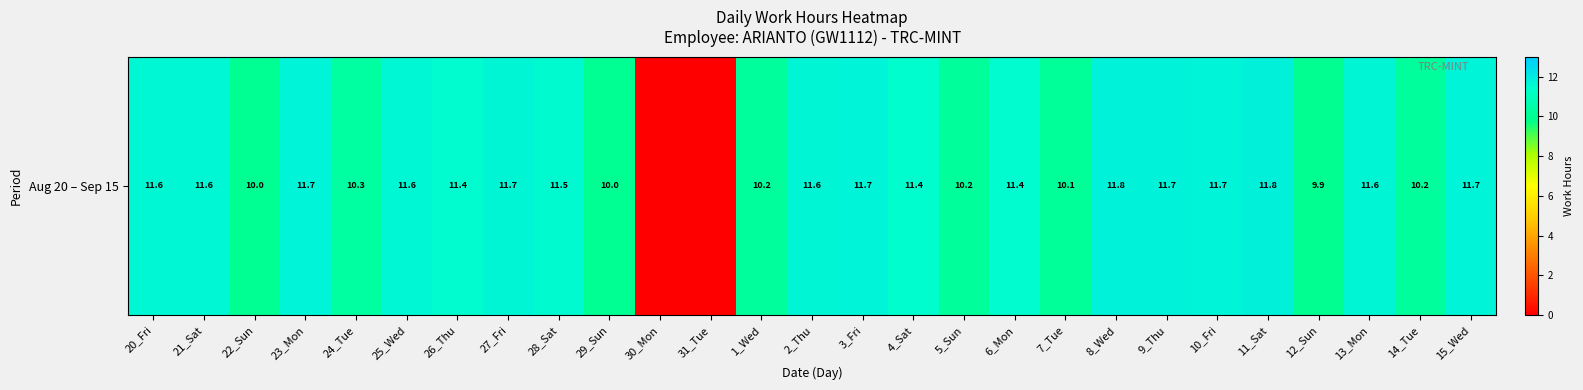

Which category has the lowest value across all series?

30_Mon